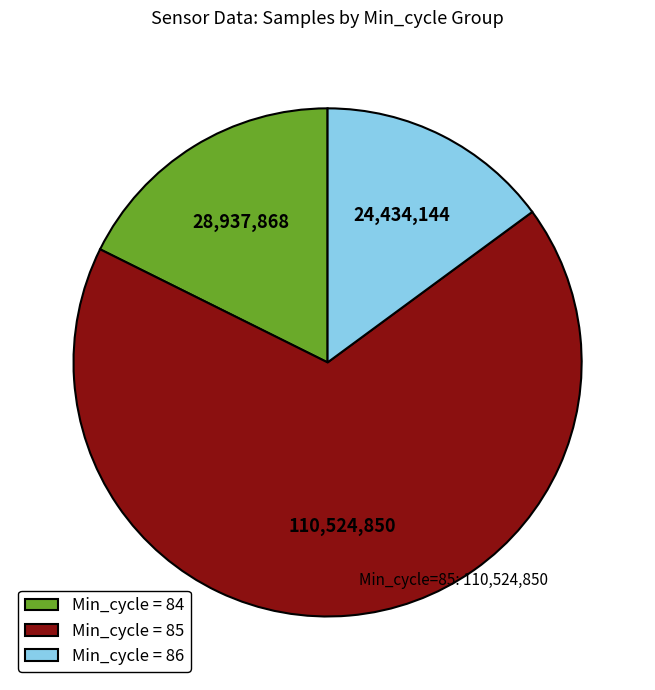

Count the number of slices in the pie.

3